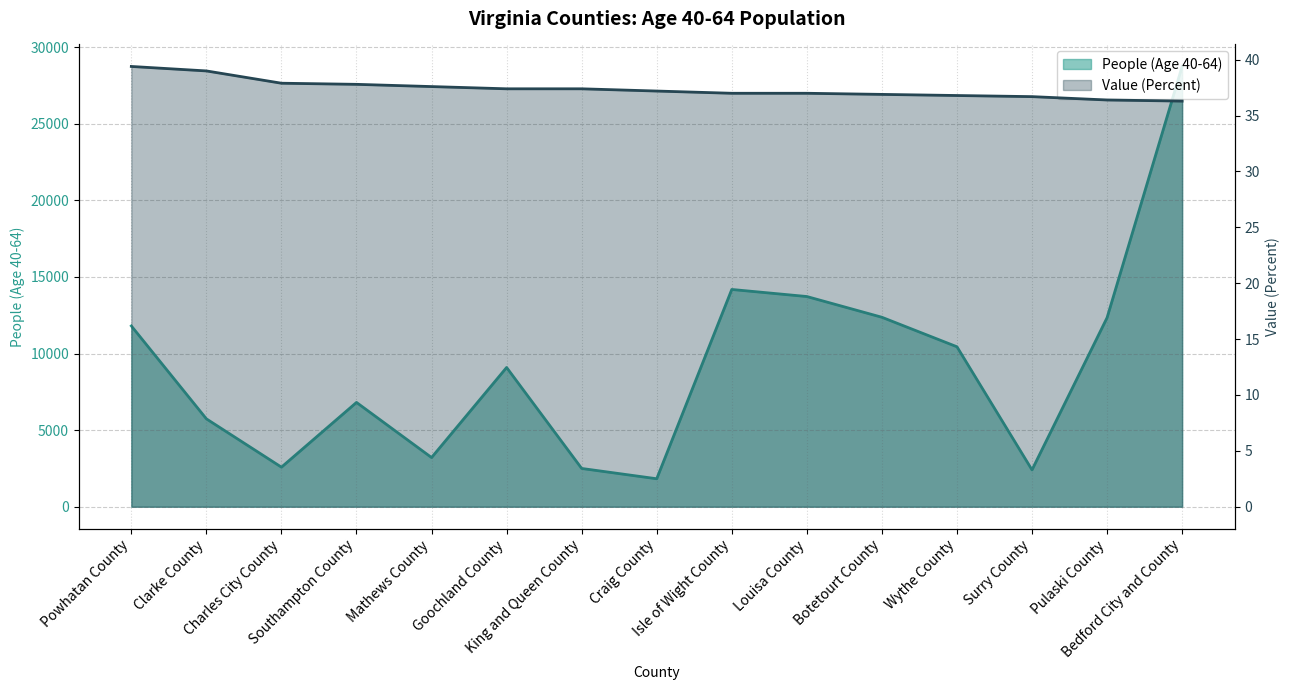

Where is Value (Percent) nearest to the value 37?

Isle of Wight County